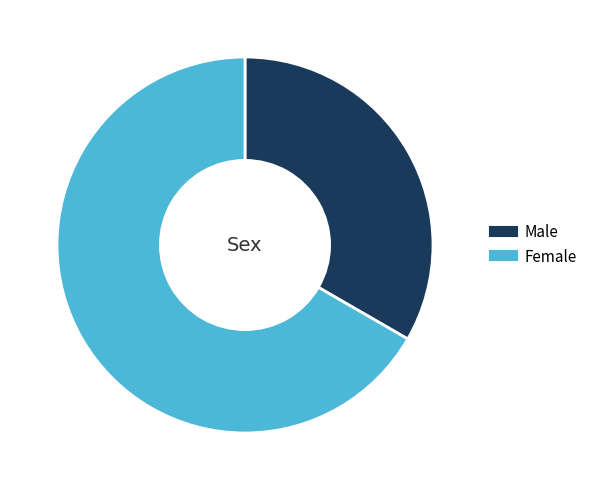

Between Female and Male, which is larger?

Female